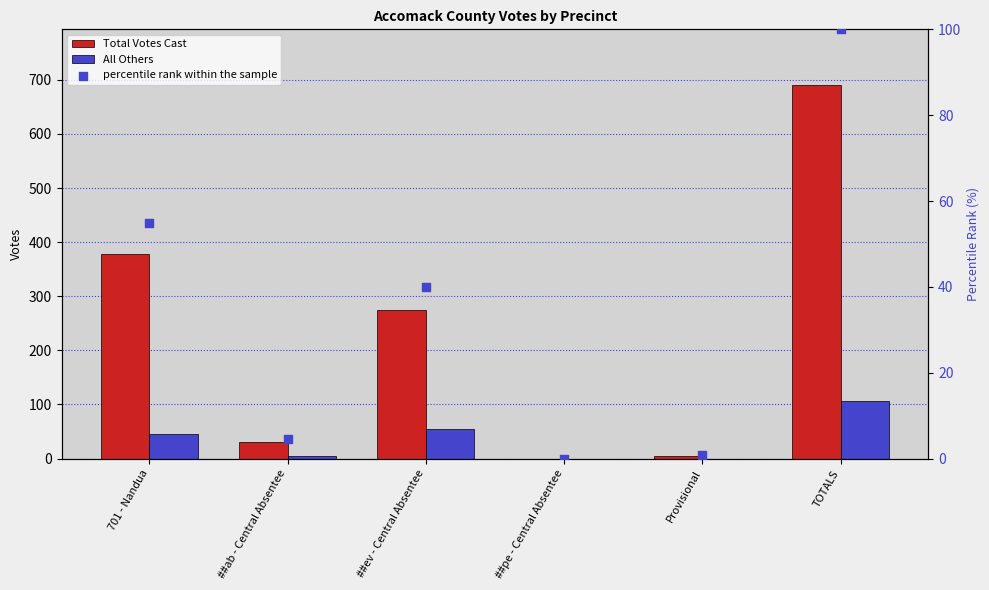

Which series contains the lowest Y value?

Total Votes Cast